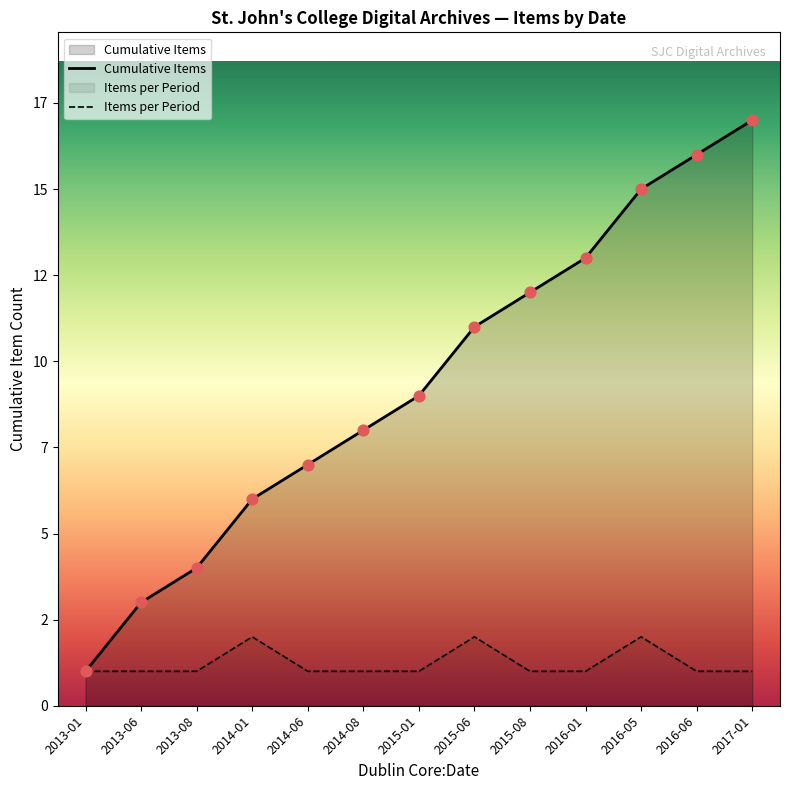

What is the change in value from 2016-05 to 2016-06?

-1